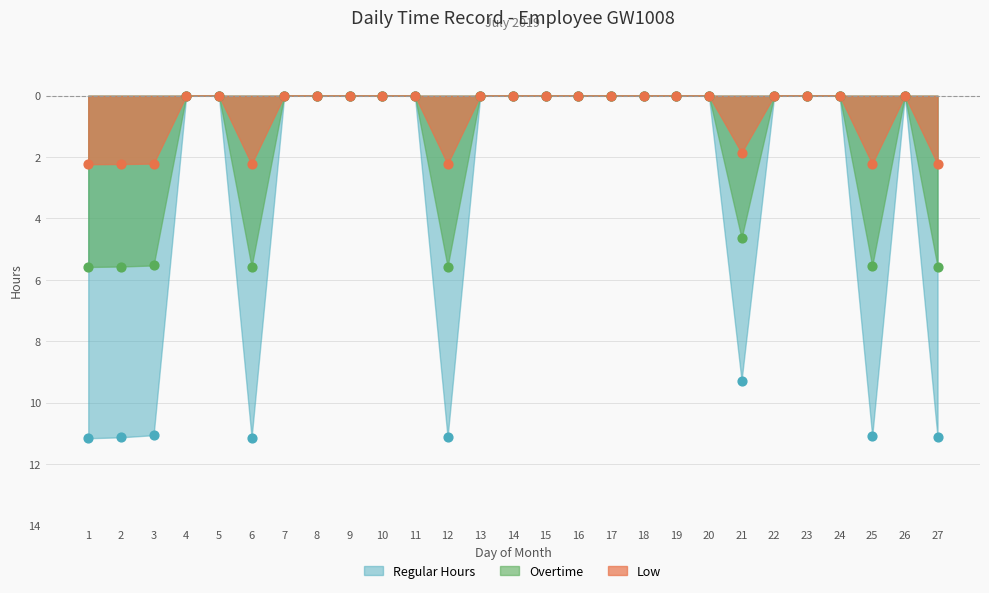

Which series contains the highest Y value?

Regular Hours